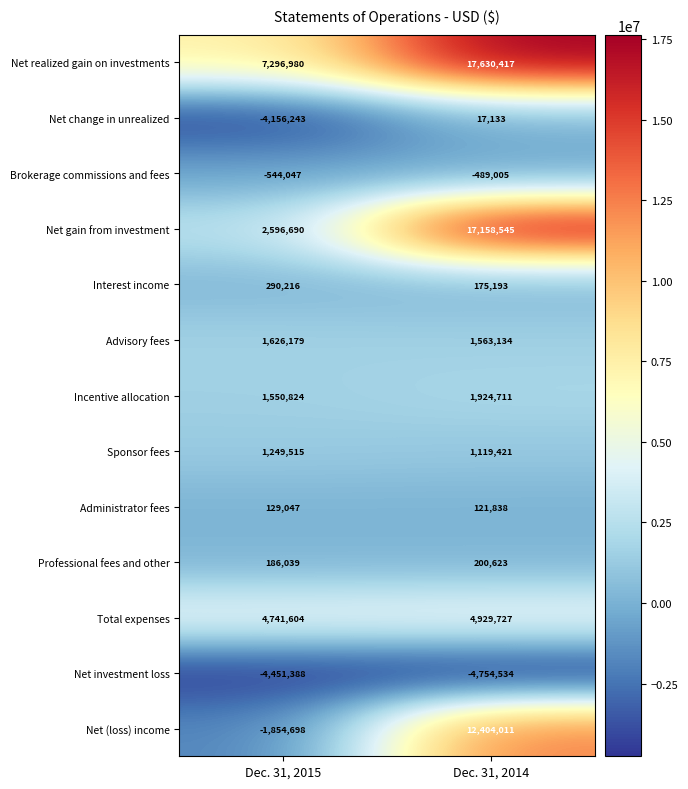

At which category is the sum across all series the highest?

Dec. 31, 2014